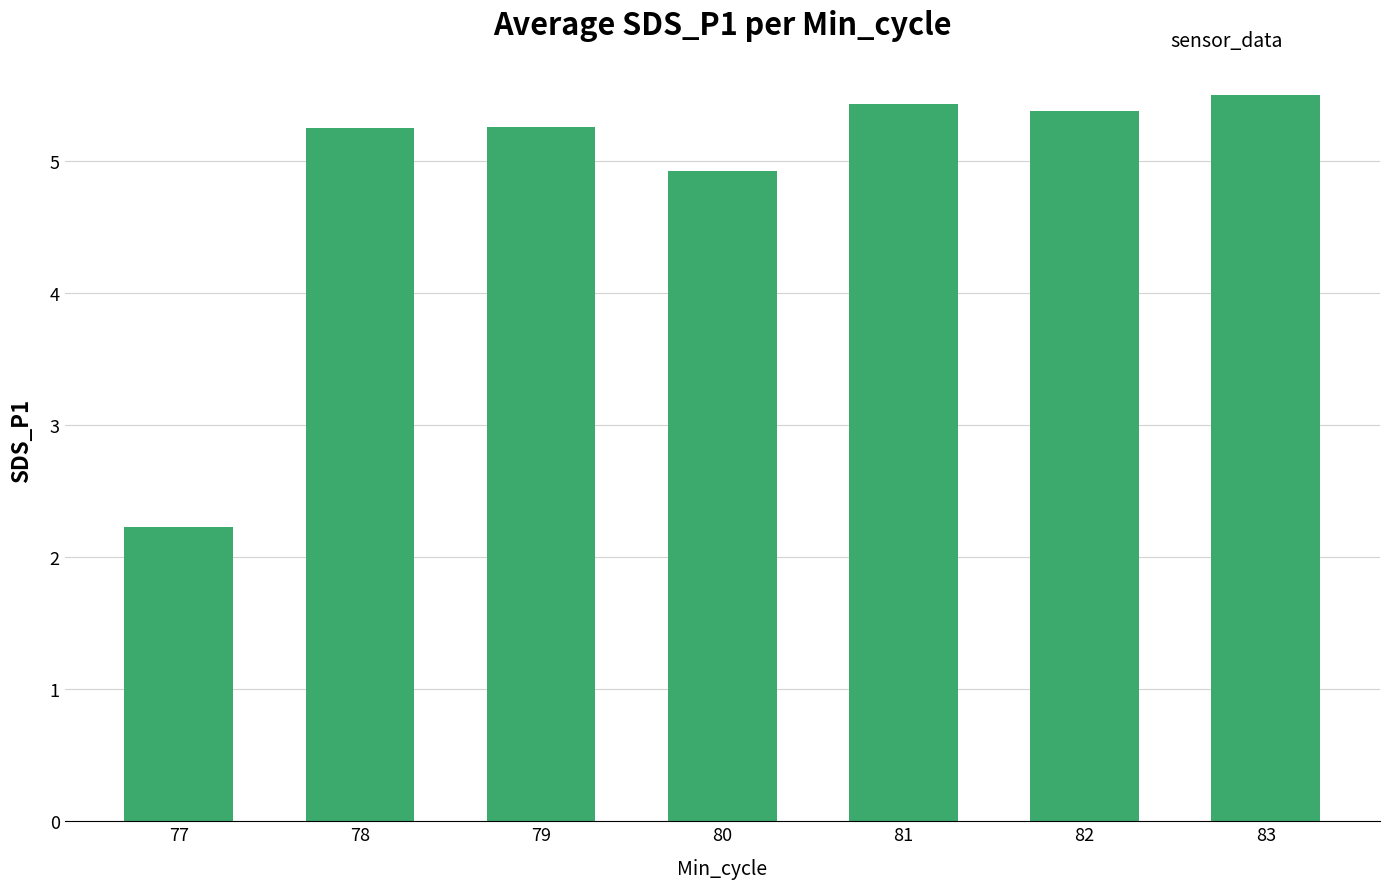

What is the change in value from 78 to 80?

-0.3